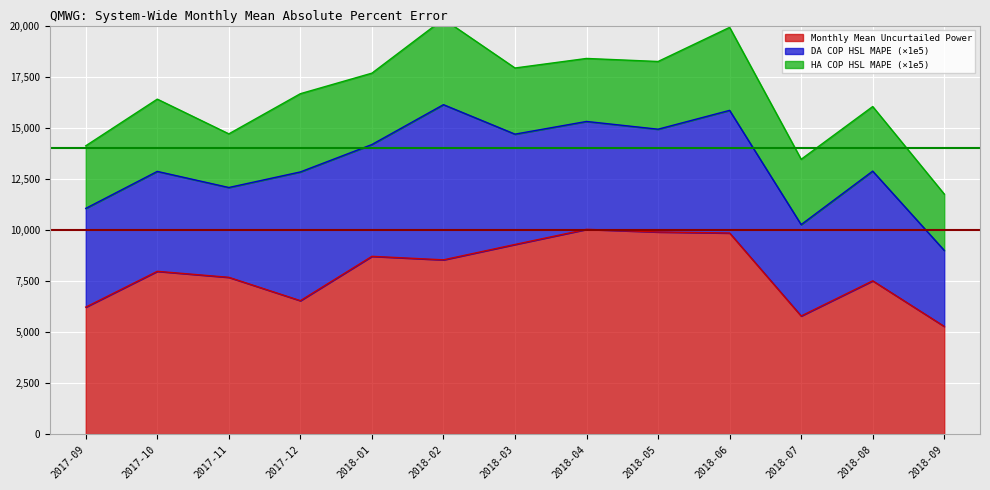

Rank the series by their maximum value, from highest to lowest.

Monthly Mean Uncurtailed Power, DA COP HSL MAPE, HA COP HSL MAPE